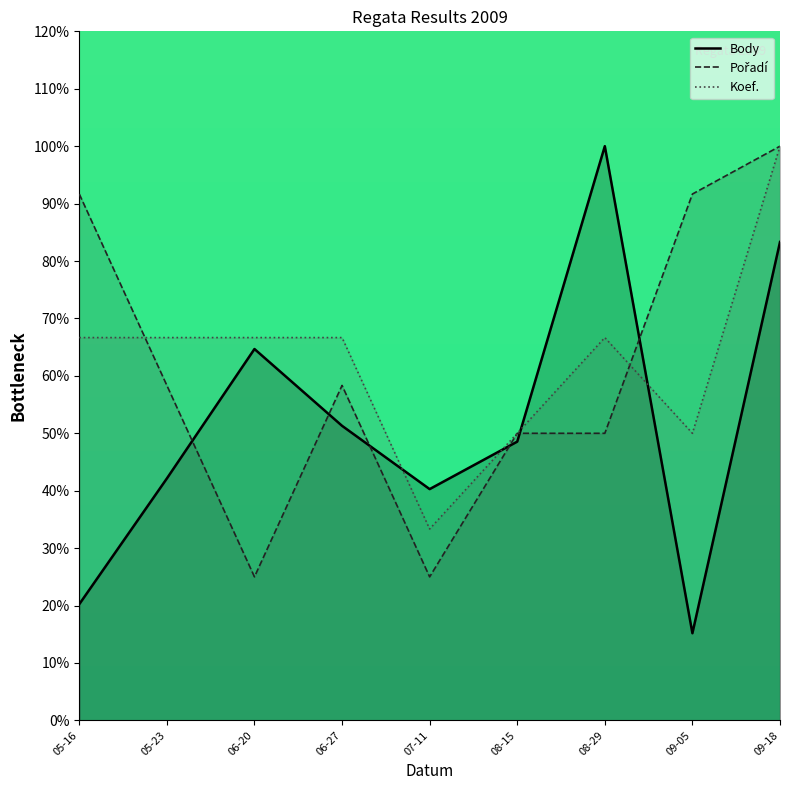

How many lines are shown in the chart?

3